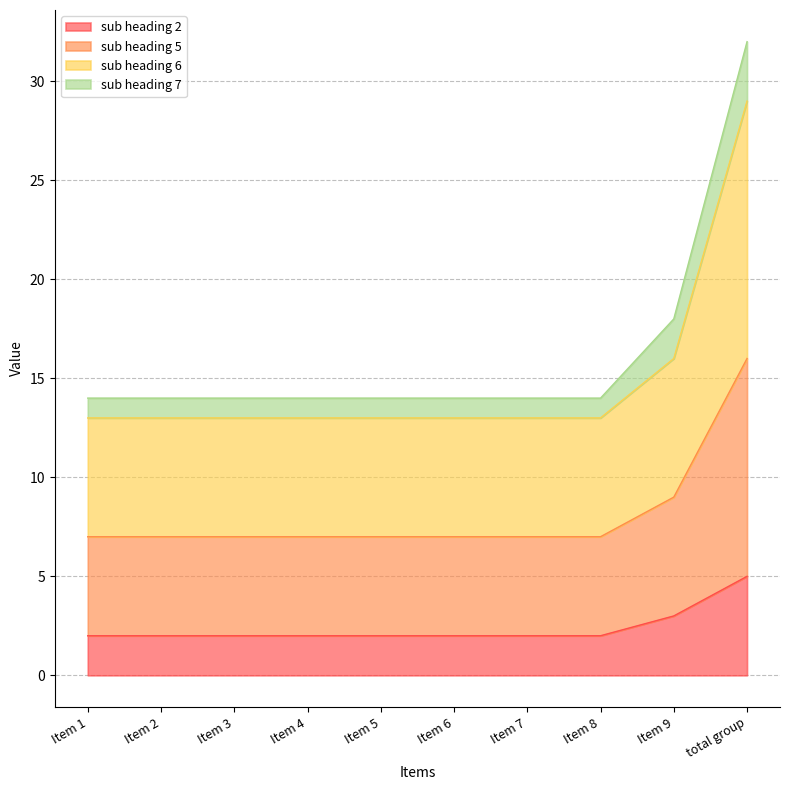

At which category is the sum across all series the highest?

total group